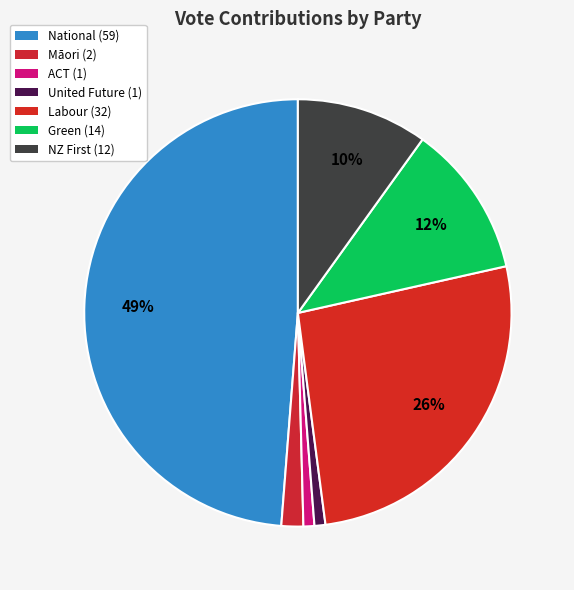

How many slices are in this pie chart?

7